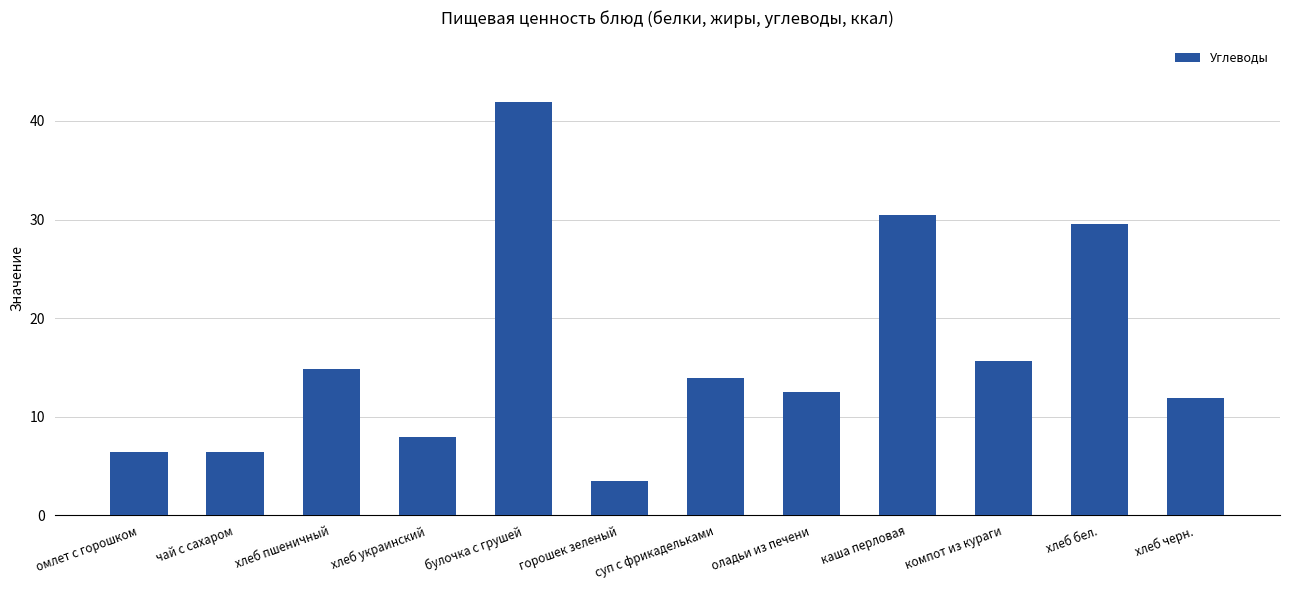

What position from the right is оладьи из печени?

5